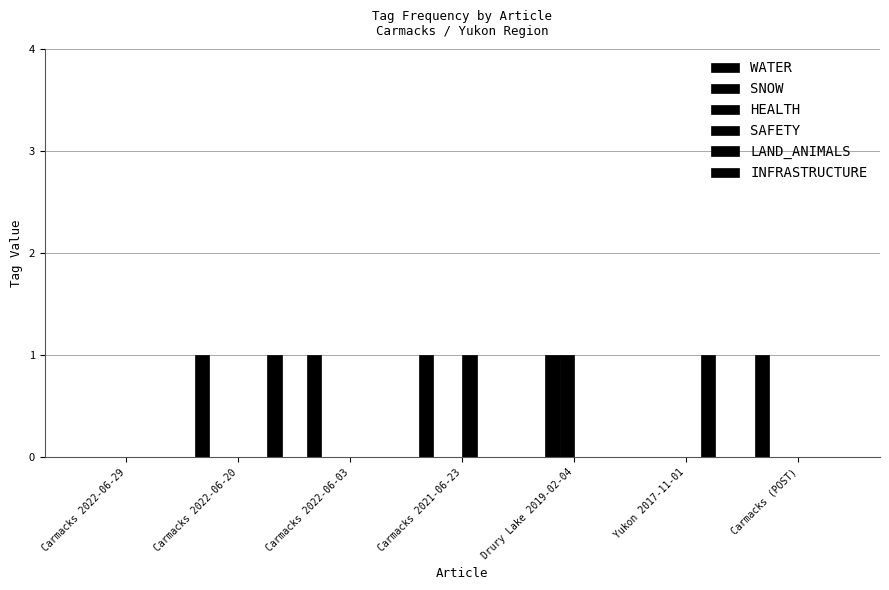

What is the difference between the highest and lowest values at Carmacks 2021-06-23?

1